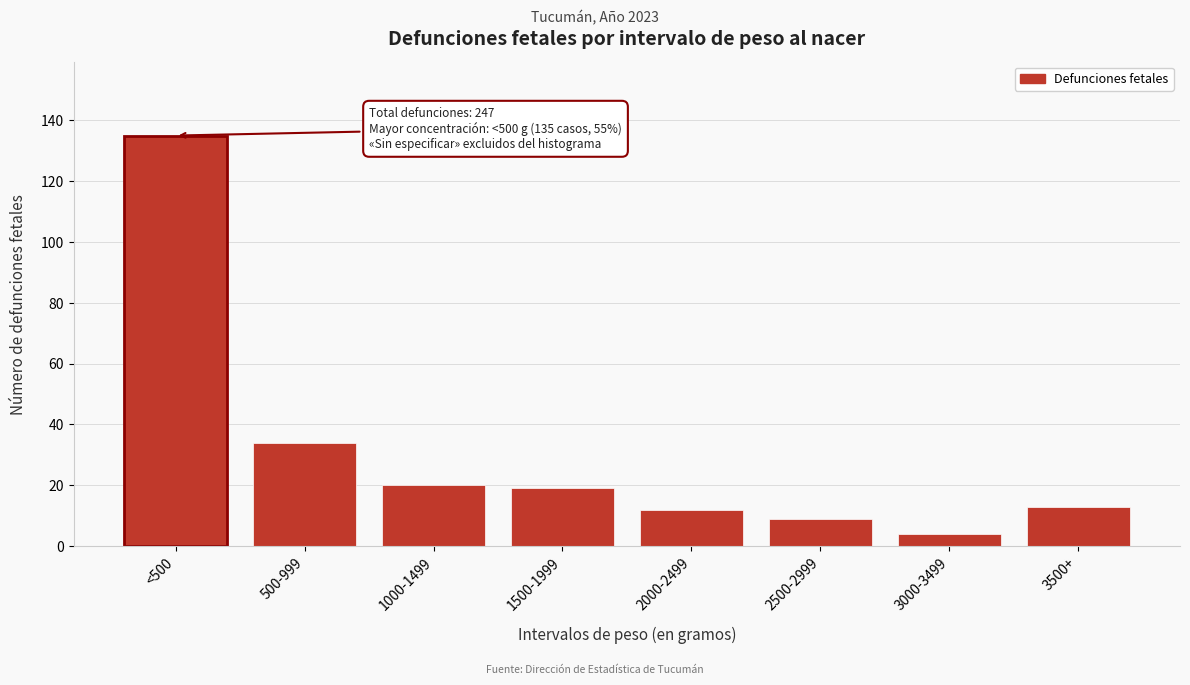

Reading left to right, list all the values displayed in this chart.

<500=135	500-999=34	1000-1499=20	1500-1999=19	2000-2499=12	2500-2999=9	3000-3499=4	3500+=13